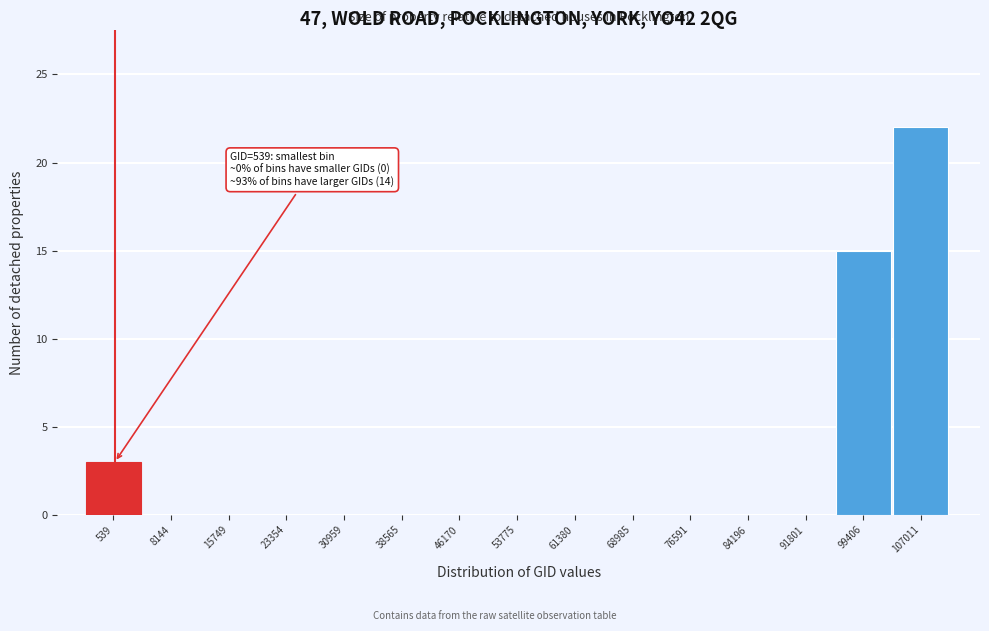

Reading left to right, what are all the values shown in this chart?

539=3	8144=0	15749=0	23354=0	30959=0	38565=0	46170=0	53775=0	61380=0	68985=0	76591=0	84196=0	91801=0	99406=15	107011=22